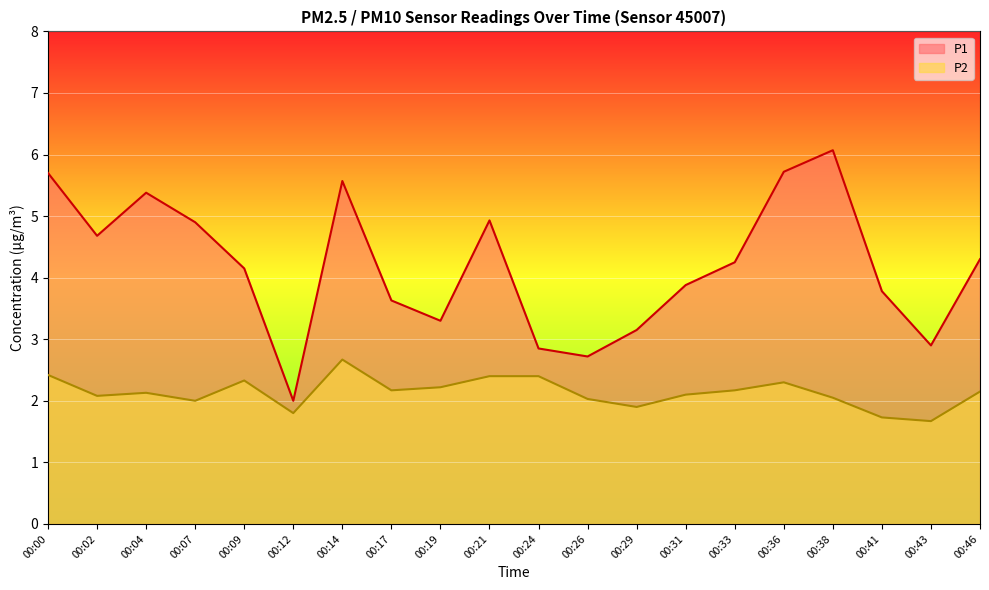

True or false: P1 has a value of 1.7 at 00:09.

False